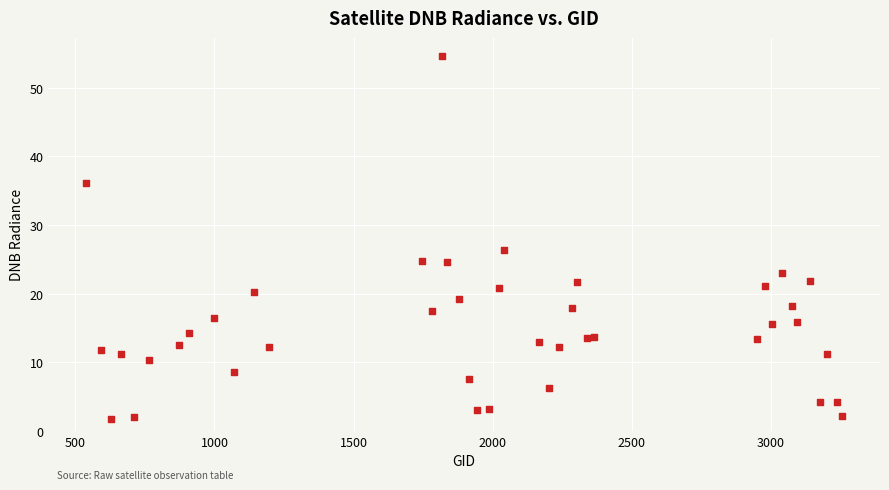

What Y value in the scatter plot is closest to 28?

26.3